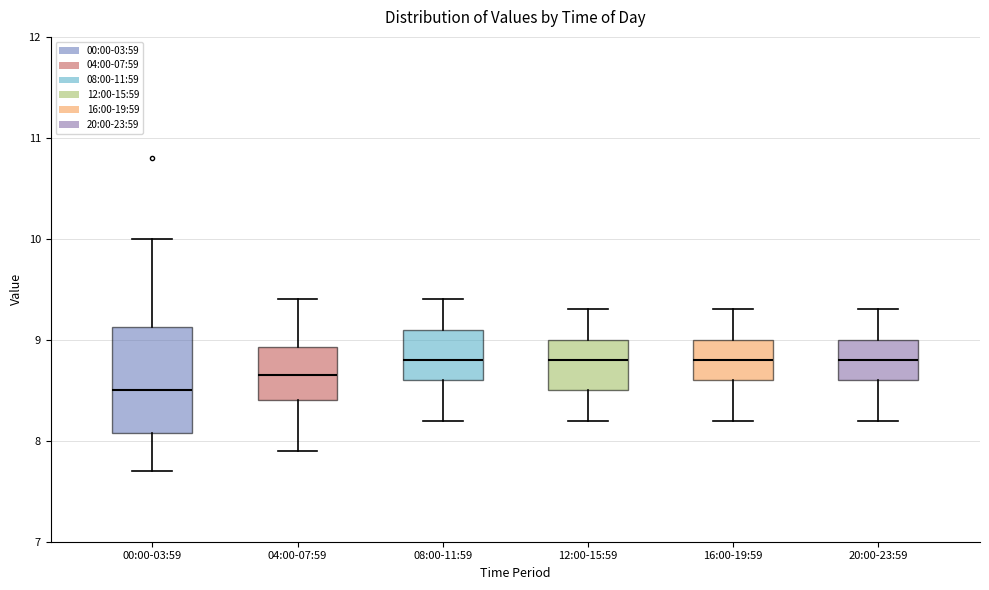

Reading left to right, read every box against the y-axis: the position of its median line, the range the box covers, and the ends of its whiskers. The values are not printed on the chart, so give them approximately, as read against the axis.

00:00-03:59: median 8.5, box 8.1 to 9.1, whiskers 7.7 to 10.0
04:00-07:59: median 8.7, box 8.4 to 8.9, whiskers 7.9 to 9.4
08:00-11:59: median 8.8, box 8.6 to 9.1, whiskers 8.2 to 9.4
12:00-15:59: median 8.8, box 8.5 to 9.0, whiskers 8.2 to 9.3
16:00-19:59: median 8.8, box 8.6 to 9.0, whiskers 8.2 to 9.3
20:00-23:59: median 8.8, box 8.6 to 9.0, whiskers 8.2 to 9.3